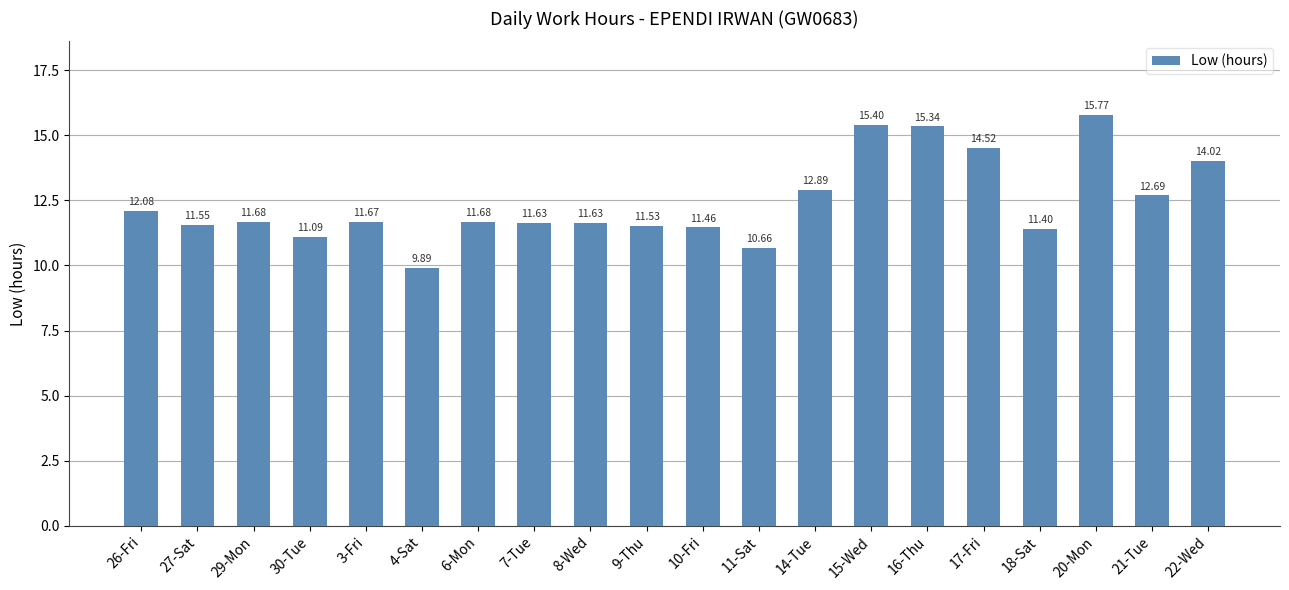

What is the maximum value shown in the chart?

15.8